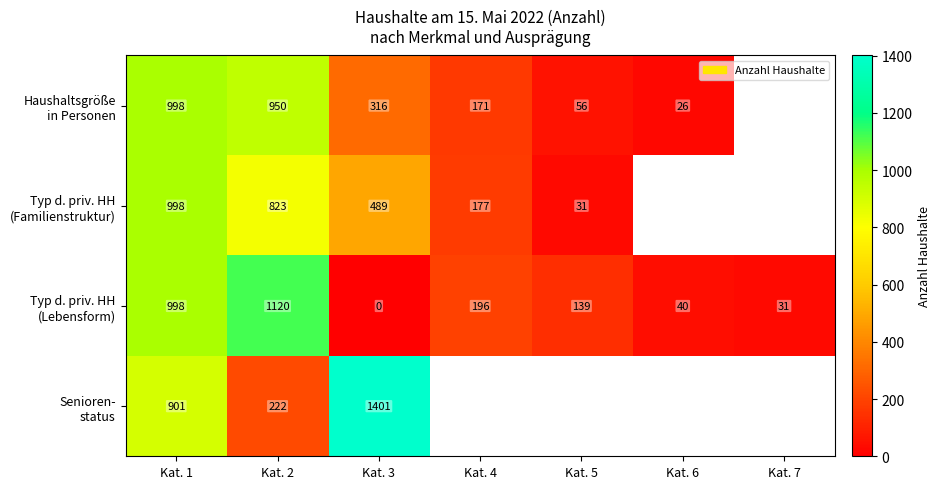

How many values in Typ d. priv. HH (Familienstruktur) are above zero?

5